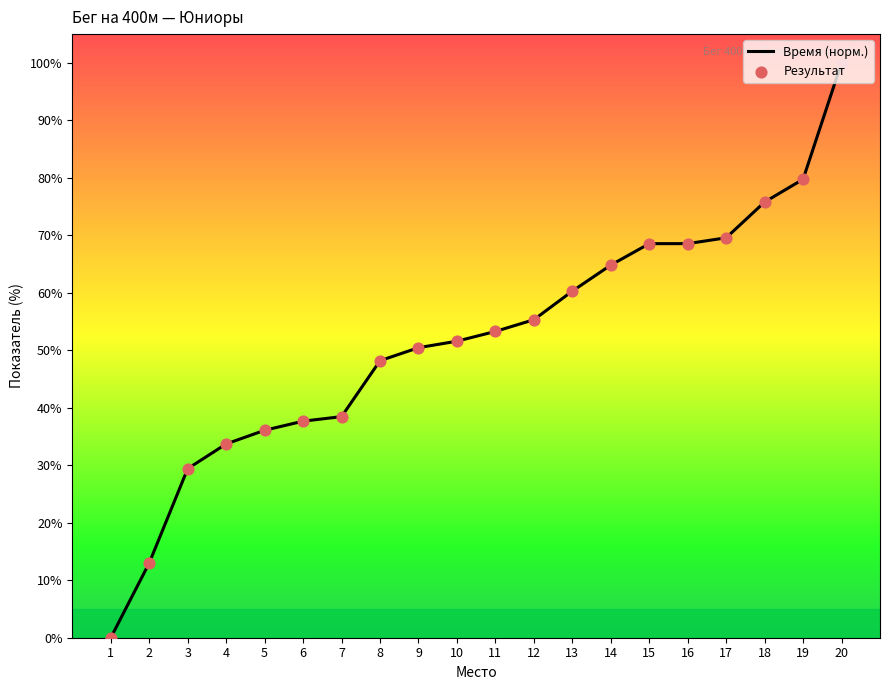

What is the difference between the maximum and minimum values?

100.0